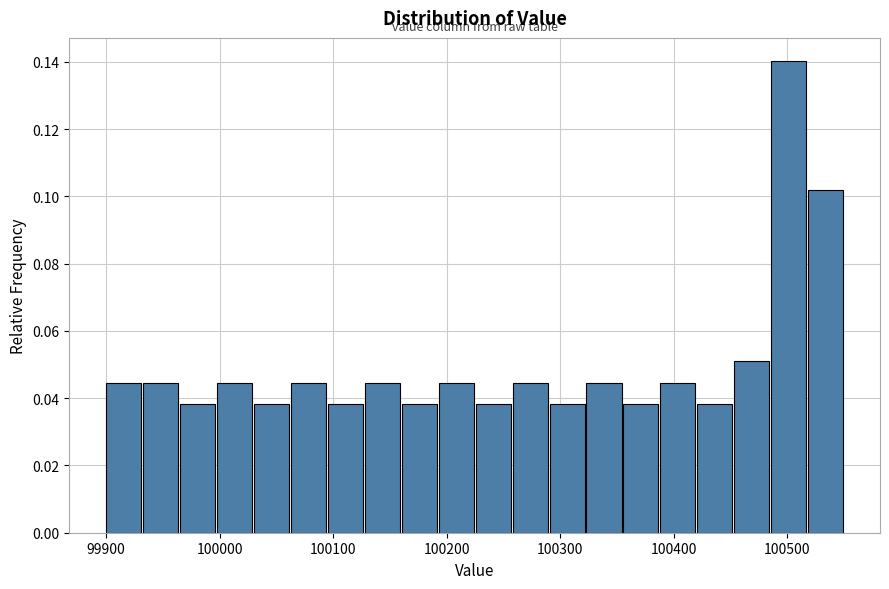

Read against the x-axis, roughly where is the centre of the tallest bar?

100500